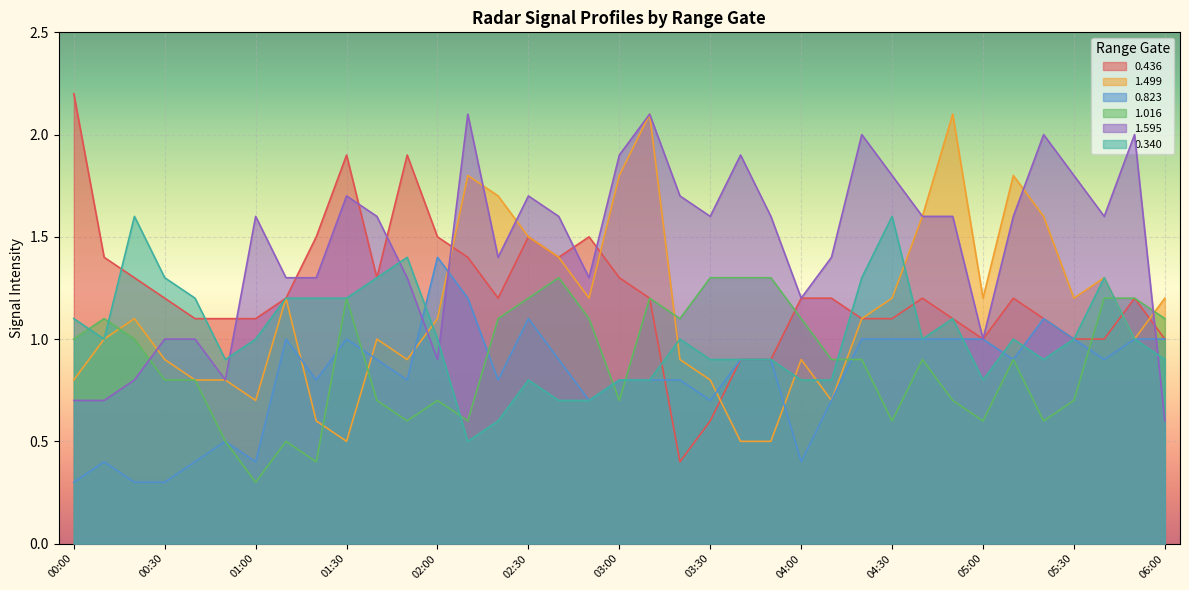

List the series in order of their peak value, lowest first.

1.016, 0.823, 0.340, 1.499, 1.595, 0.436